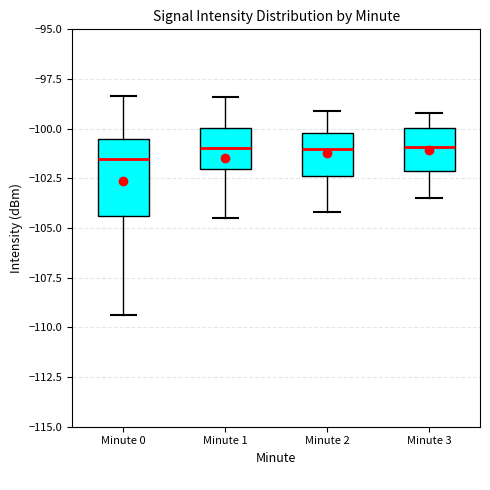

Reading left to right, read every box against the y-axis: the position of its median line, the range the box covers, and the ends of its whiskers. The values are not printed on the chart, so give them approximately, as read against the axis.

Minute 0: median -101.5, box -104.5 to -100.5, whiskers -109.5 to -98.5
Minute 1: median -101.0, box -102.0 to -100.0, whiskers -104.5 to -98.5
Minute 2: median -101.0, box -102.5 to -100.0, whiskers -104.0 to -99.0
Minute 3: median -101.0, box -102.0 to -100.0, whiskers -103.5 to -99.0